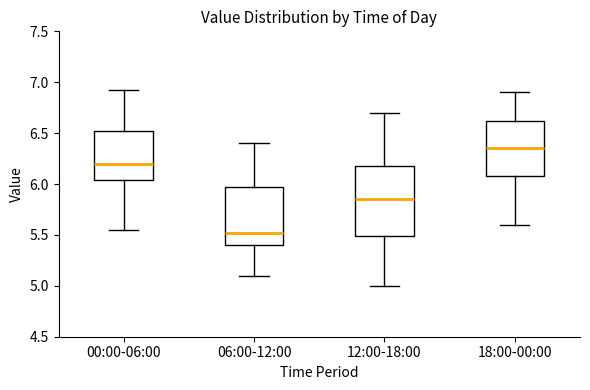

Reading left to right, transcribe this box plot: for each box, give where its median line is, the range the box spans, and where its two whiskers end, as read against the y-axis. The values are not printed on the chart, so give them approximately, as read against the axis.

00:00-06:00: median 6.20, box 6.05 to 6.50, whiskers 5.55 to 6.90
06:00-12:00: median 5.50, box 5.40 to 5.95, whiskers 5.10 to 6.40
12:00-18:00: median 5.85, box 5.50 to 6.20, whiskers 5.00 to 6.70
18:00-00:00: median 6.35, box 6.10 to 6.60, whiskers 5.60 to 6.90